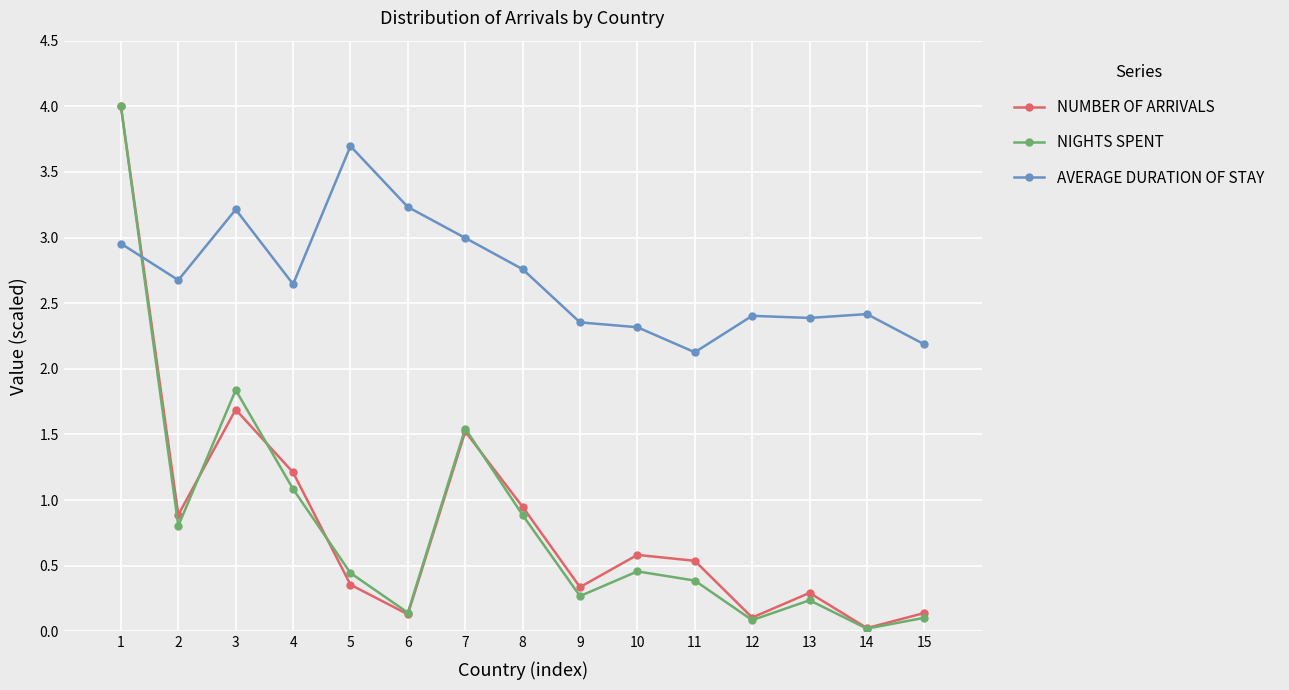

Where do NIGHTS SPENT and AVERAGE DURATION OF STAY first cross each other?

1 and 2